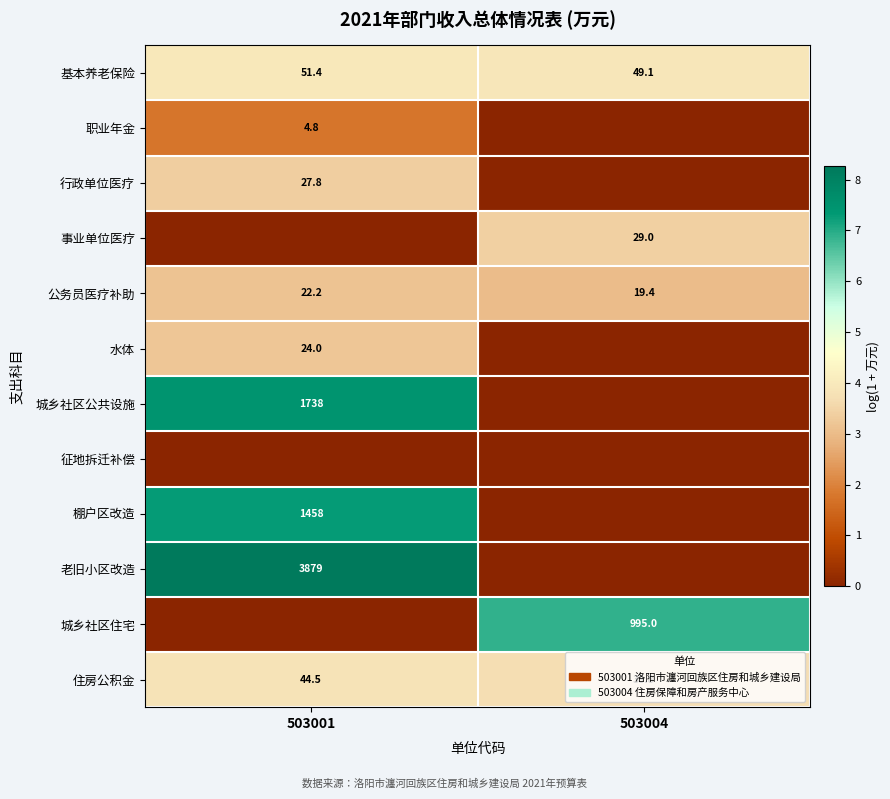

What is the difference between the 住房公积金 values at 503001 and 503004?

5.7